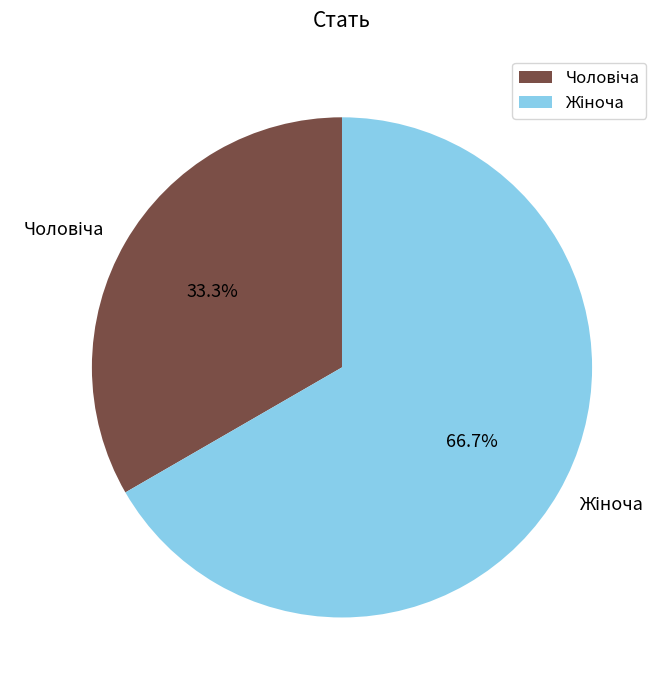

Is there any slice that represents more than half of the pie?

Yes